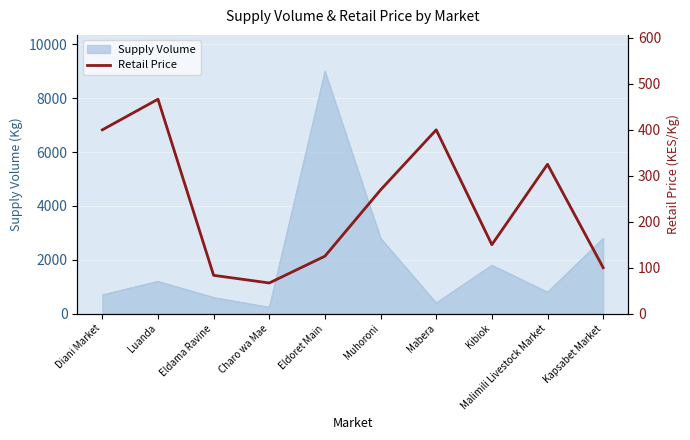

What is the change in value from Luanda to Mabera?

-66.7